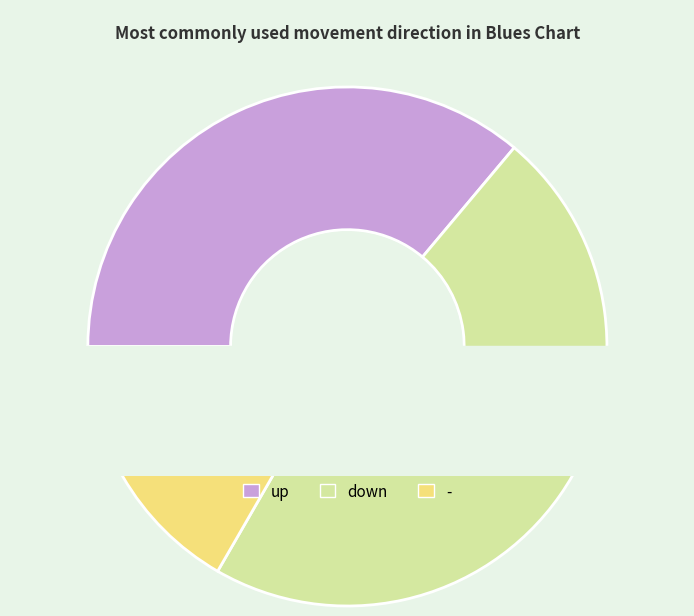

Which slice is the largest?

down